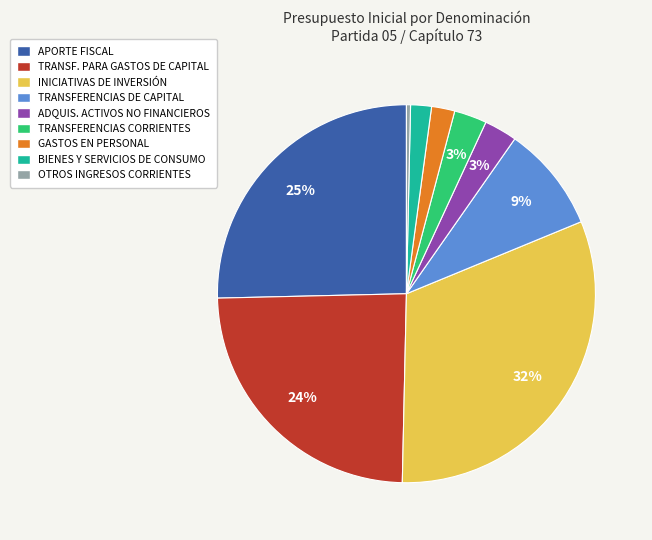

Is there any slice that represents more than half of the pie?

No